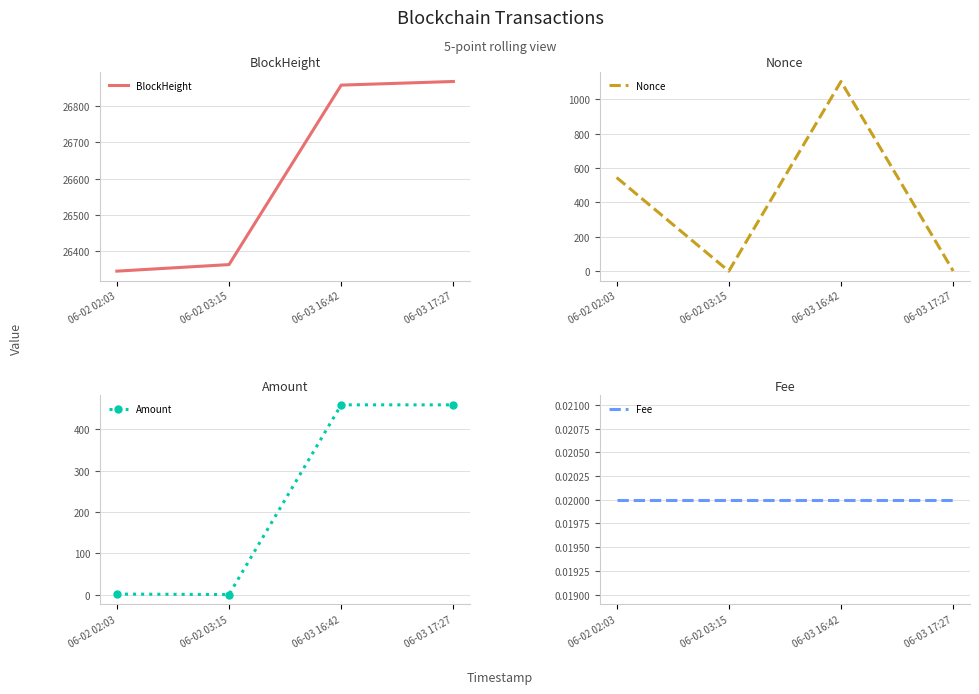

Is this an area chart (filled region under the line)?

No